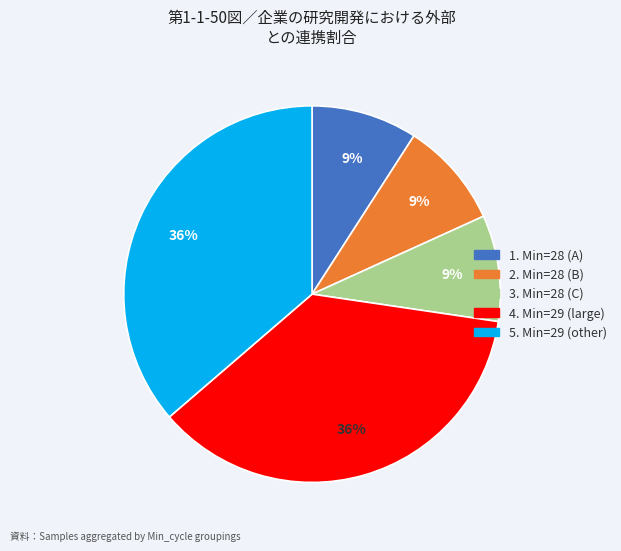

Is there a majority slice in this chart?

No